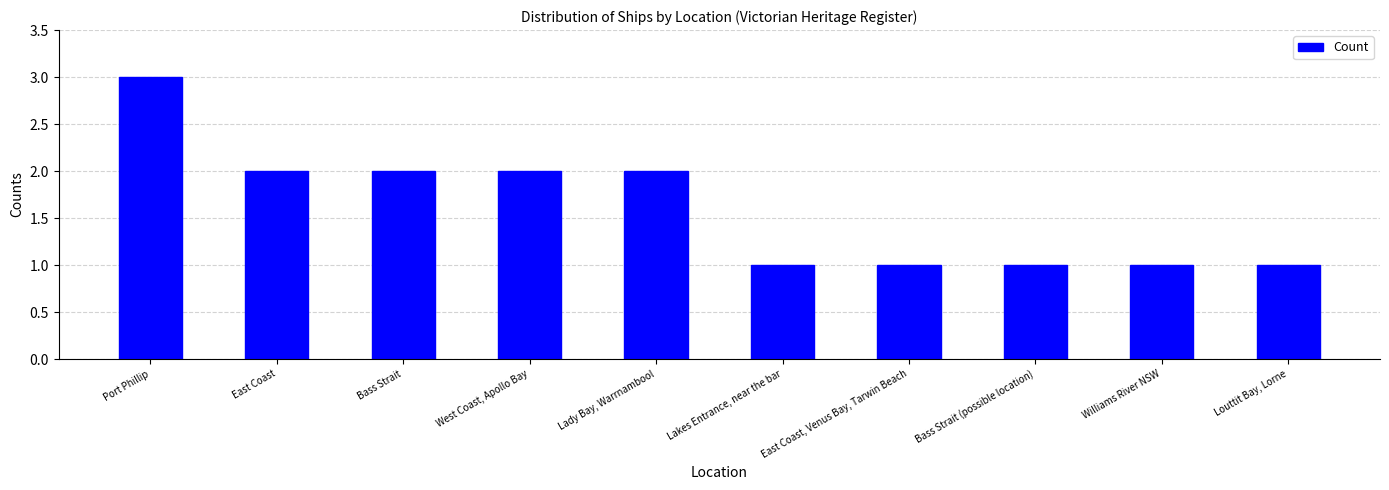

What is the label of the 5th bar from the right?

Lakes Entrance, near the bar